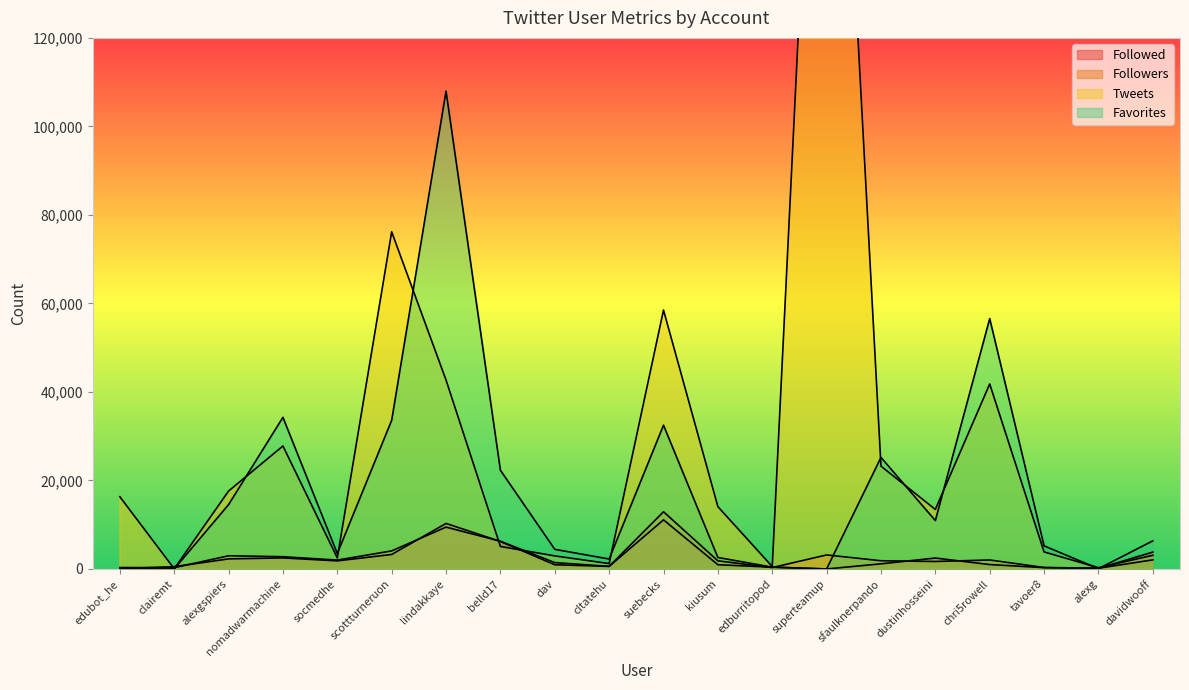

How many times do Tweets and Followed cross each other?

5